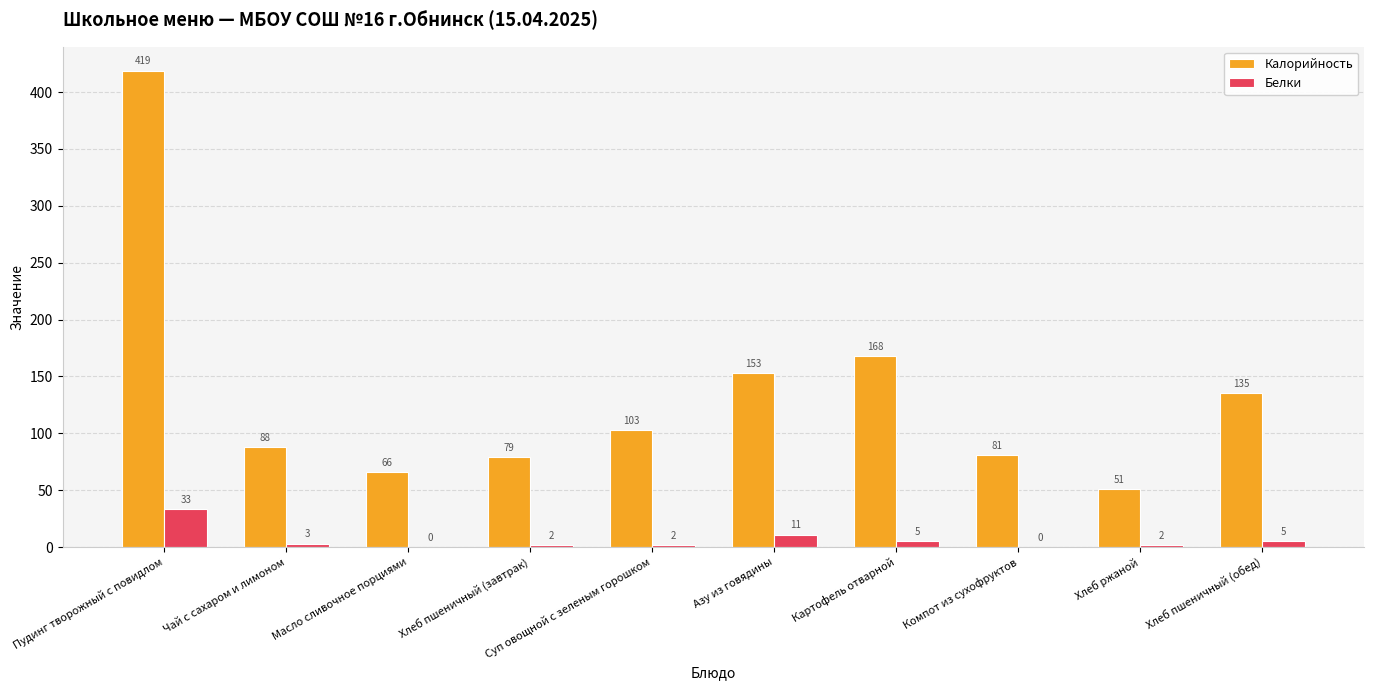

Which series changed the most between Хлеб ржаной and Хлеб пшеничный (обед)?

Калорийность